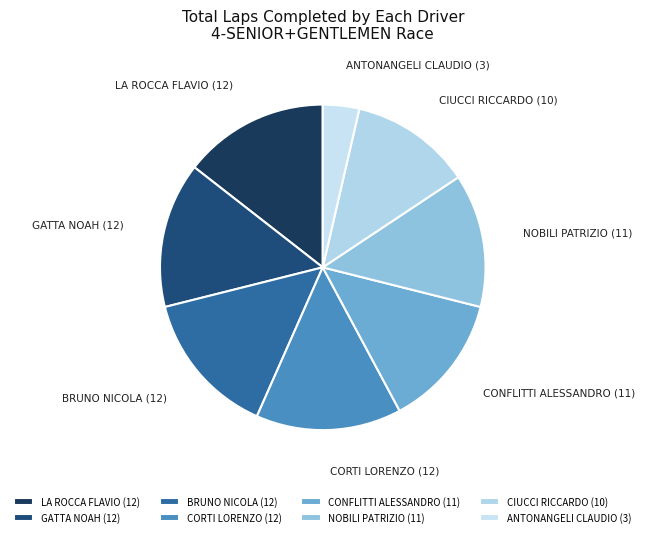

Is it true that CORTI LORENZO (12) is 1% of the pie?

False